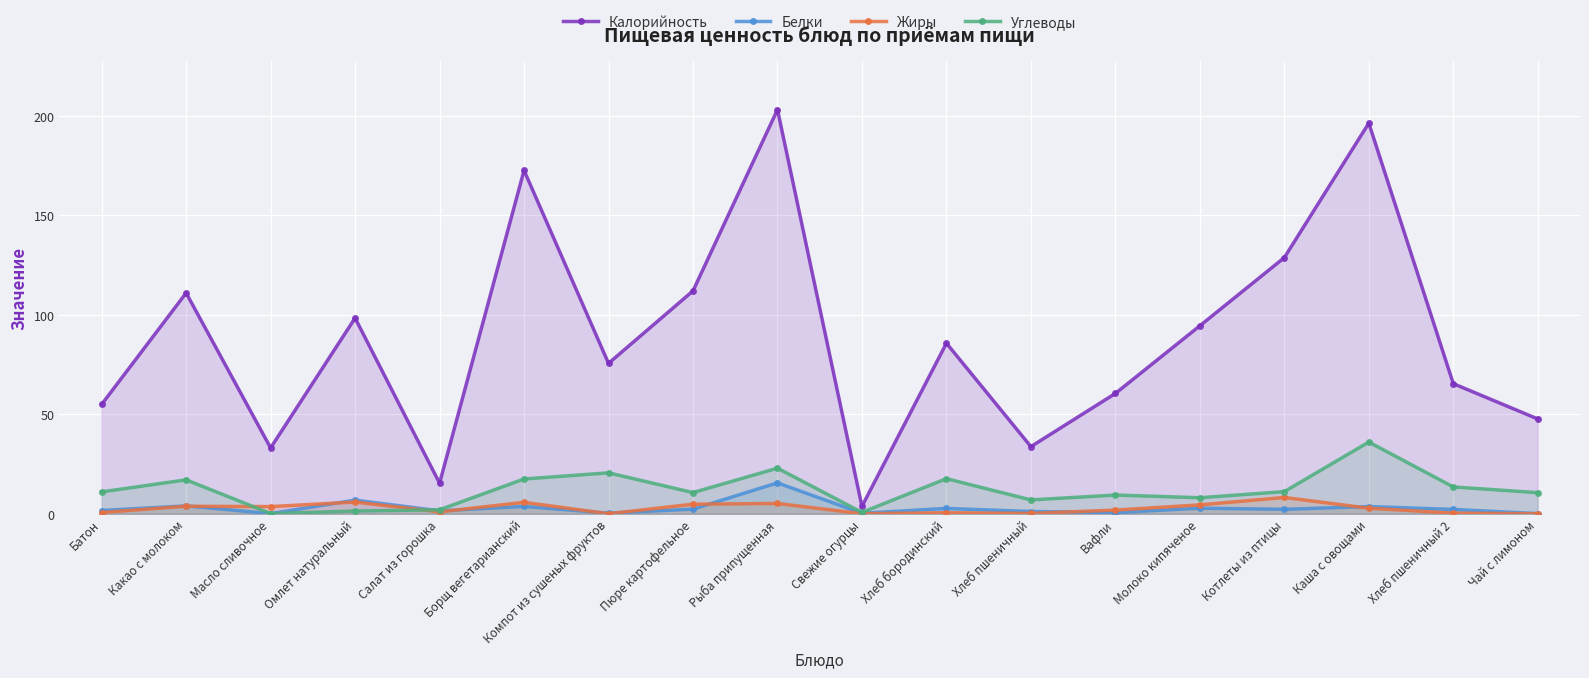

Rank the series at Рыба припущенная from lowest to highest value.

Жиры, Белки, Углеводы, Калорийность